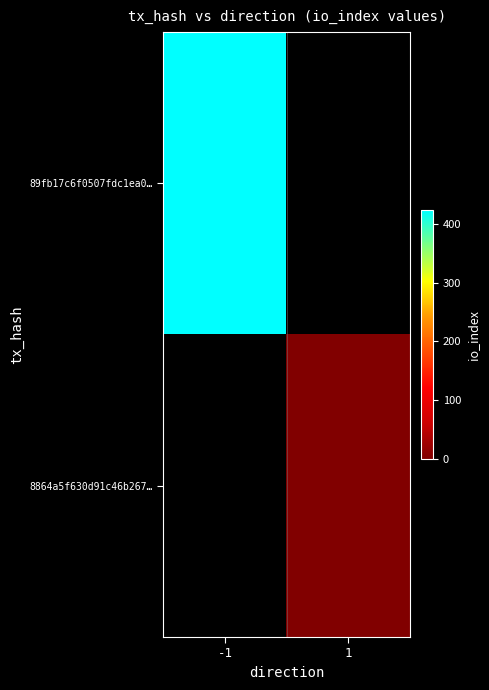

Count the number of categories in the chart.

2